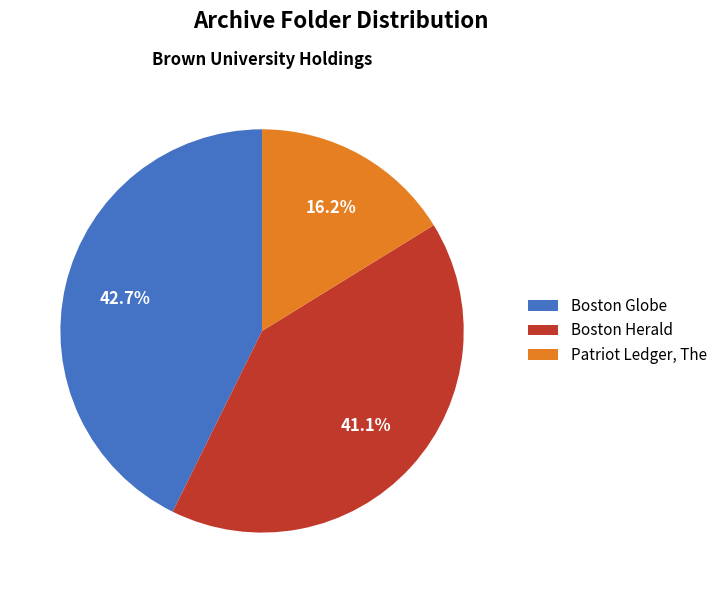

How many slices are in this pie chart?

3